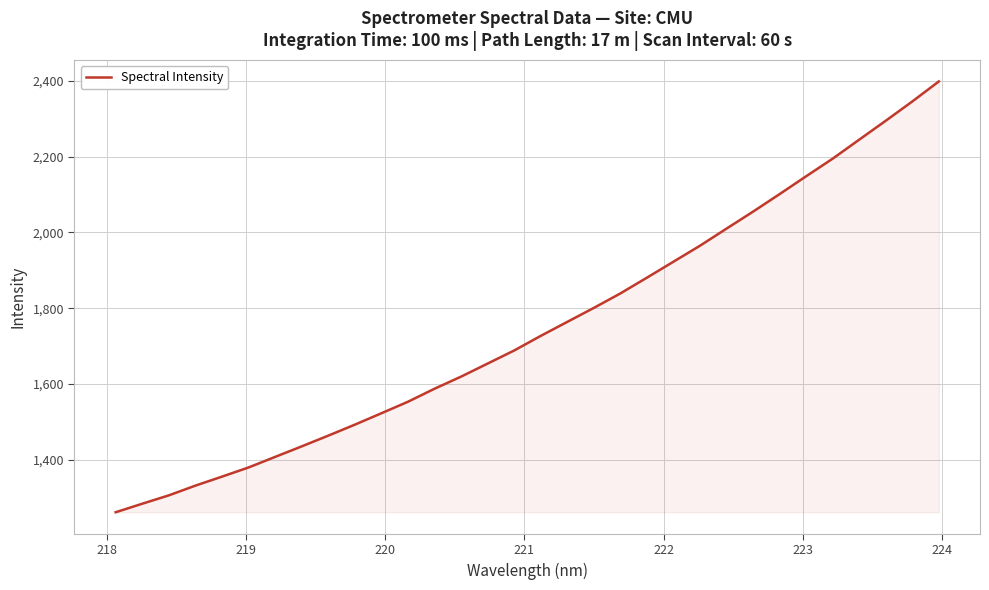

What is the difference between the maximum and minimum values?

1138.2